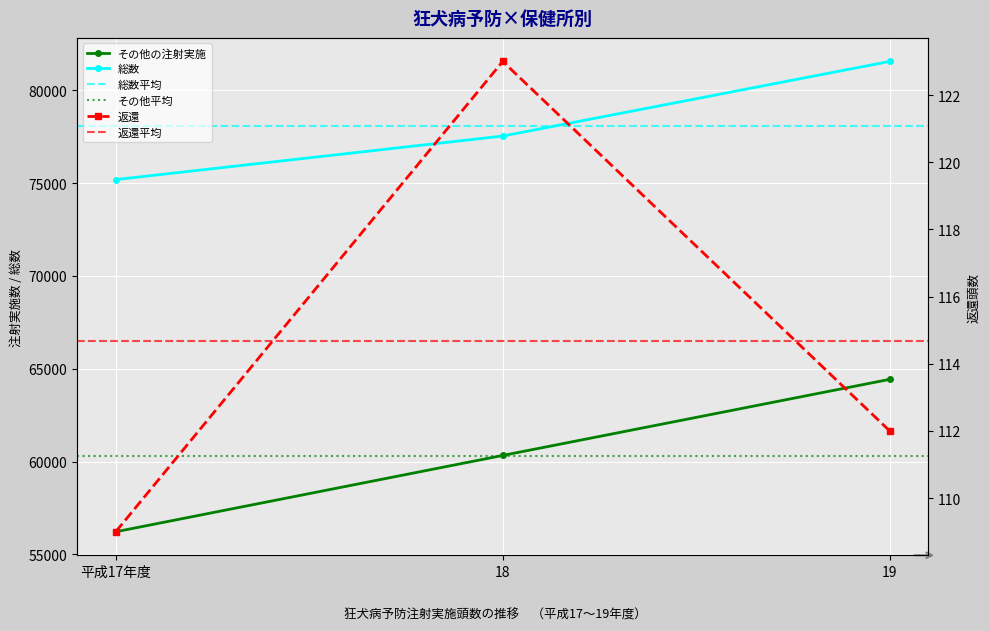

List the labels in order of 返還 value, largest first.

18, 19, 平成17年度